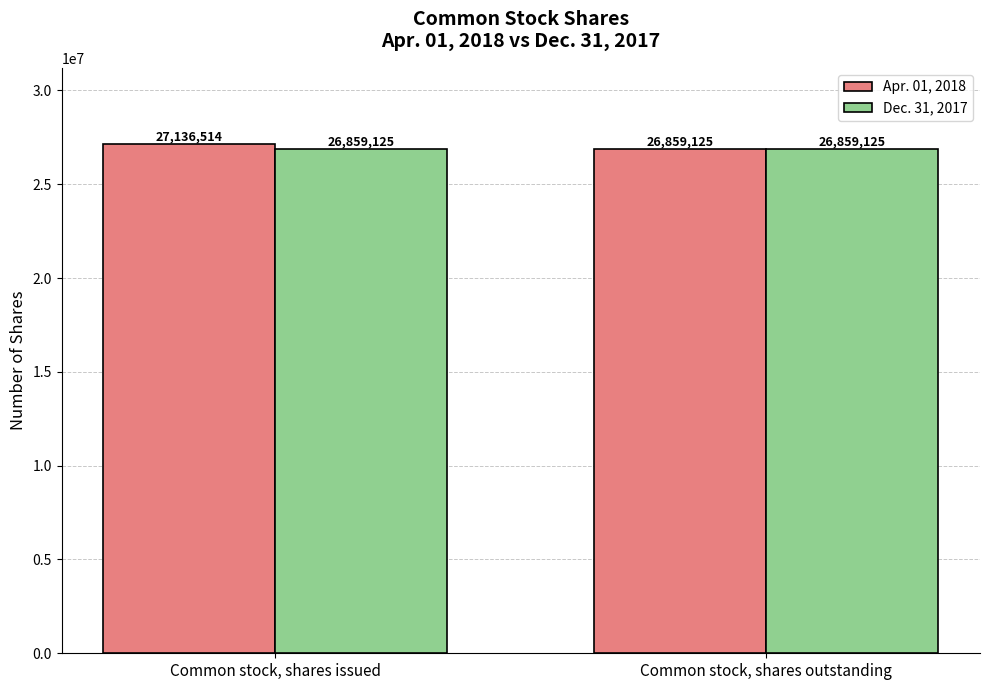

Reading left to right, list all the values displayed in this chart.

Apr. 01, 2018: 27136514	26859125
Dec. 31, 2017: 26859125	26859125